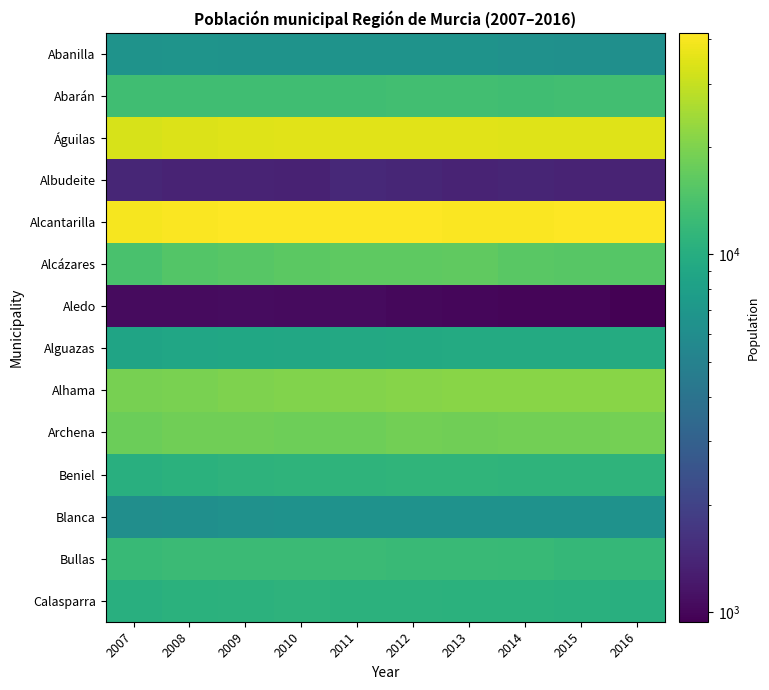

At which category is the sum across all series the highest?

2012